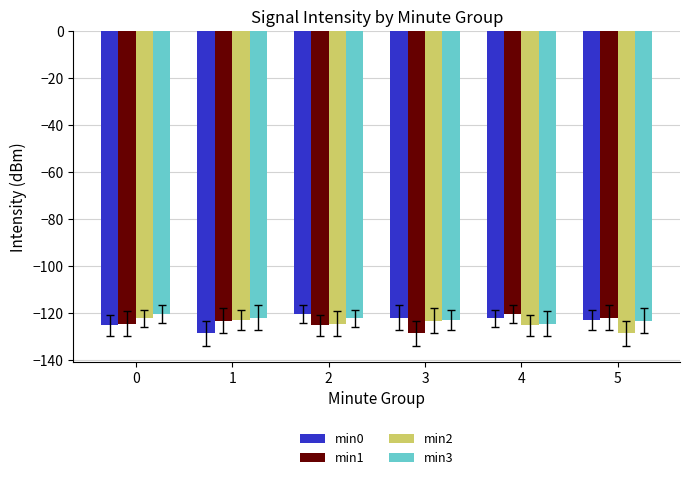

What is the greatest value displayed?

-120.4